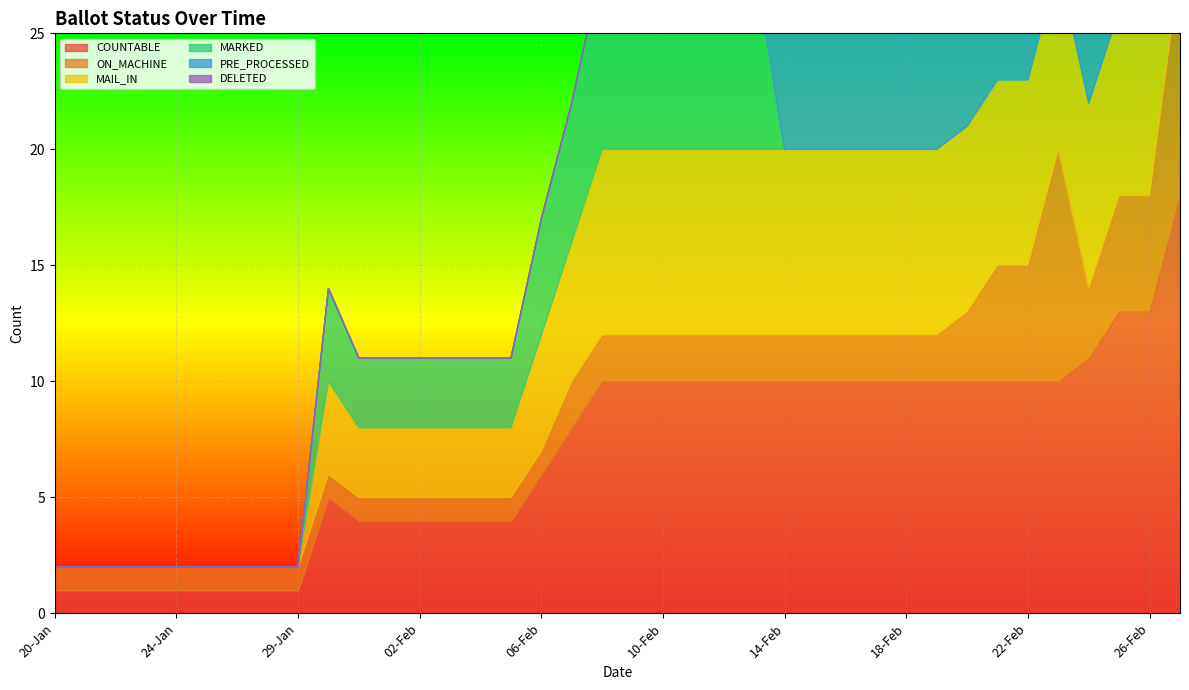

What value does the ON_MACHINE series have at 18-Feb?

2